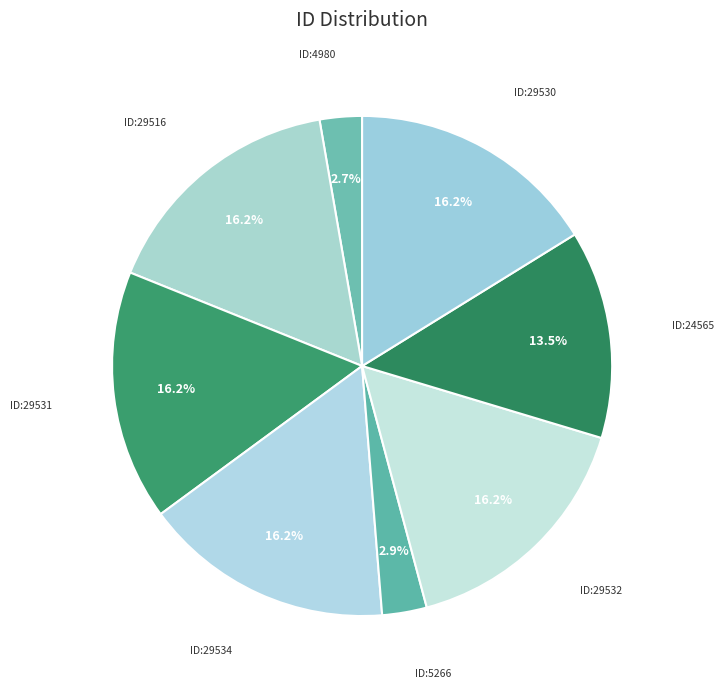

Is რაჟდენ ივანეს ძე კახიანი the majority of the pie?

No